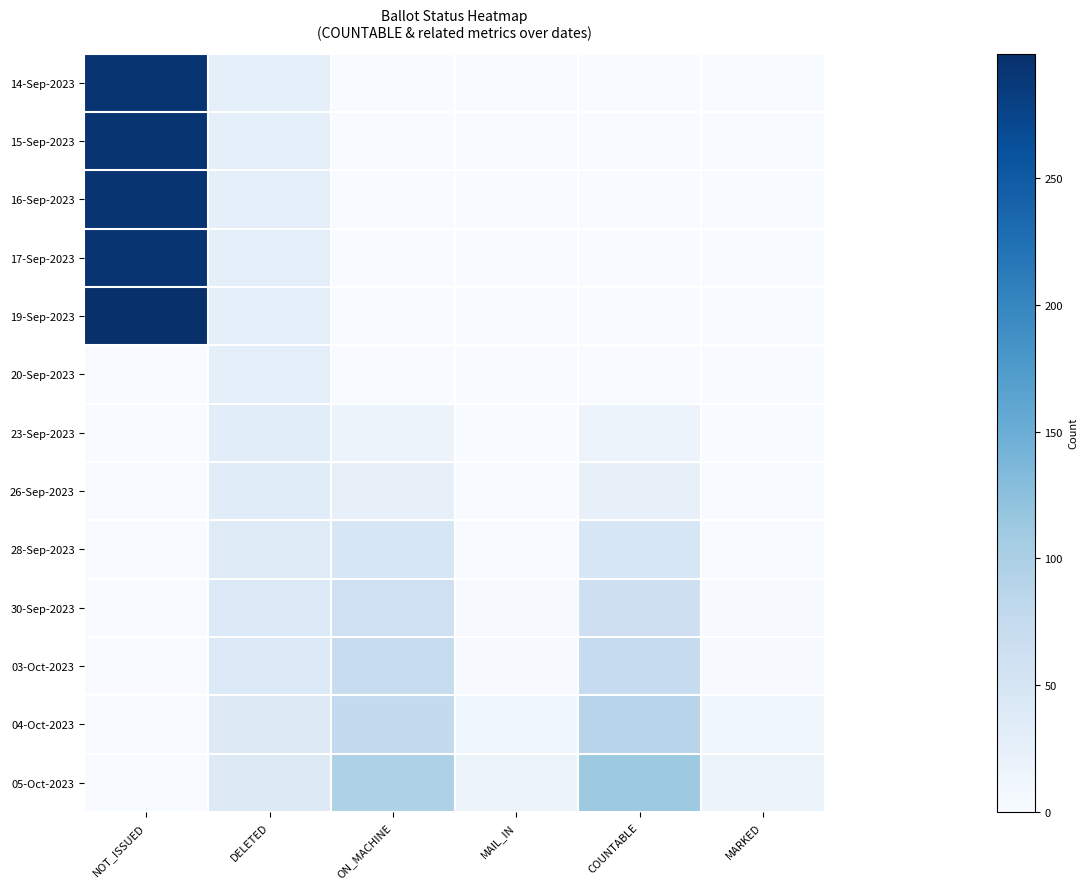

Reading left to right, transcribe all the data shown in this chart.

14-Sep-2023: NOT_ISSUED=292	DELETED=27	ON_MACHINE=0	MAIL_IN=0	COUNTABLE=0	MARKED=0
15-Sep-2023: NOT_ISSUED=294	DELETED=27	ON_MACHINE=0	MAIL_IN=0	COUNTABLE=0	MARKED=0
16-Sep-2023: NOT_ISSUED=294	DELETED=28	ON_MACHINE=0	MAIL_IN=0	COUNTABLE=0	MARKED=0
17-Sep-2023: NOT_ISSUED=294	DELETED=28	ON_MACHINE=0	MAIL_IN=0	COUNTABLE=0	MARKED=0
19-Sep-2023: NOT_ISSUED=299	DELETED=28	ON_MACHINE=0	MAIL_IN=0	COUNTABLE=0	MARKED=0
20-Sep-2023: NOT_ISSUED=0	DELETED=28	ON_MACHINE=0	MAIL_IN=0	COUNTABLE=0	MARKED=0
23-Sep-2023: NOT_ISSUED=0	DELETED=32	ON_MACHINE=17	MAIL_IN=0	COUNTABLE=17	MARKED=0
26-Sep-2023: NOT_ISSUED=0	DELETED=34	ON_MACHINE=24	MAIL_IN=0	COUNTABLE=24	MARKED=0
28-Sep-2023: NOT_ISSUED=0	DELETED=37	ON_MACHINE=47	MAIL_IN=0	COUNTABLE=47	MARKED=0
30-Sep-2023: NOT_ISSUED=0	DELETED=40	ON_MACHINE=62	MAIL_IN=2	COUNTABLE=64	MARKED=2
03-Oct-2023: NOT_ISSUED=0	DELETED=40	ON_MACHINE=72	MAIL_IN=2	COUNTABLE=74	MARKED=2
04-Oct-2023: NOT_ISSUED=0	DELETED=39	ON_MACHINE=77	MAIL_IN=11	COUNTABLE=88	MARKED=11
05-Oct-2023: NOT_ISSUED=0	DELETED=39	ON_MACHINE=96	MAIL_IN=16	COUNTABLE=112	MARKED=16